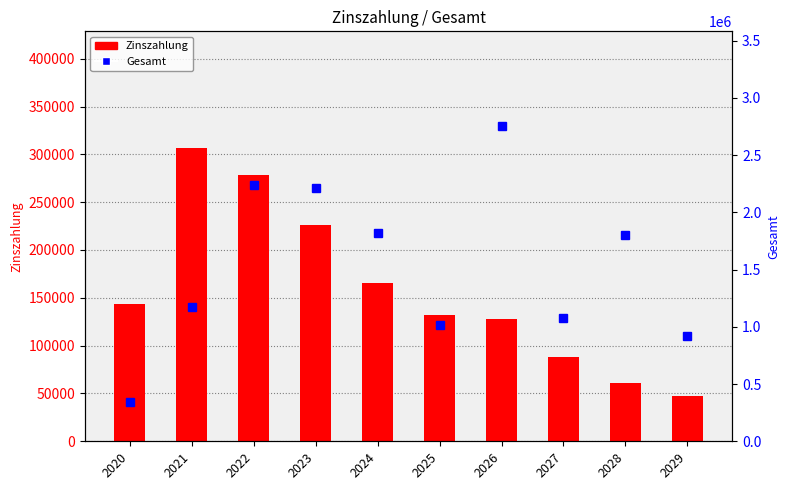

What is the sum of all Gesamt values?

15348864.2